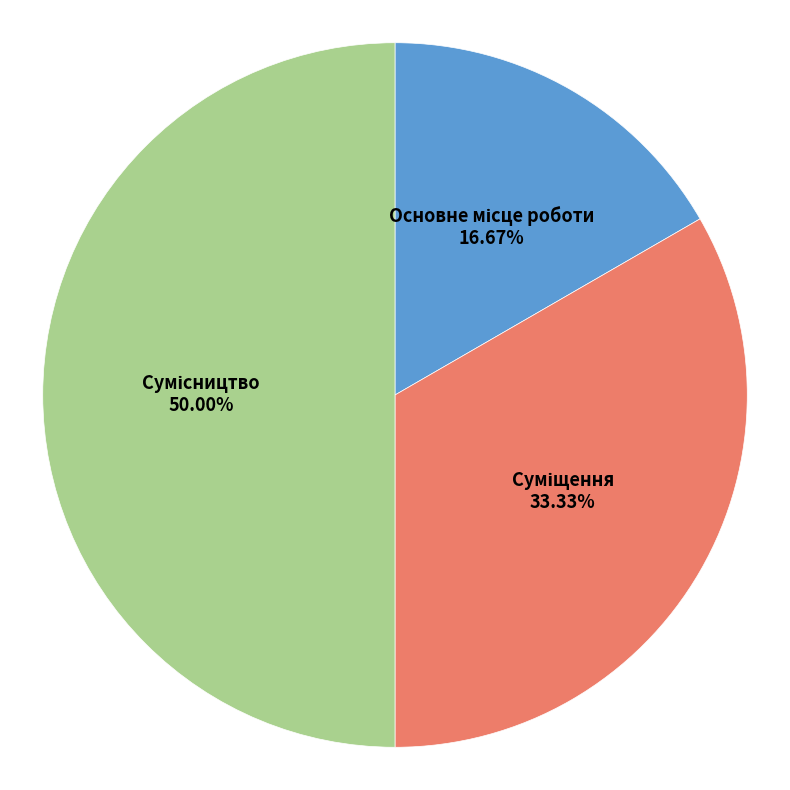

Which slice is the smallest?

Основне місце роботи